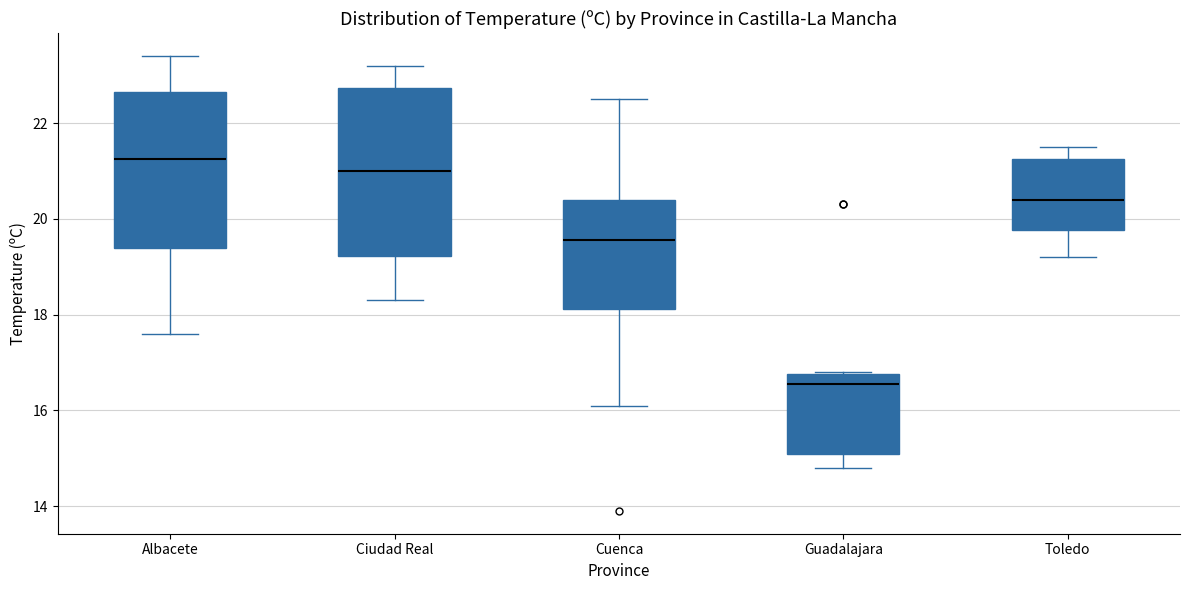

Where does the lower whisker of the box for Toledo end on the y-axis? The values are not printed on the chart, so give them approximately, as read against the axis.

19.2